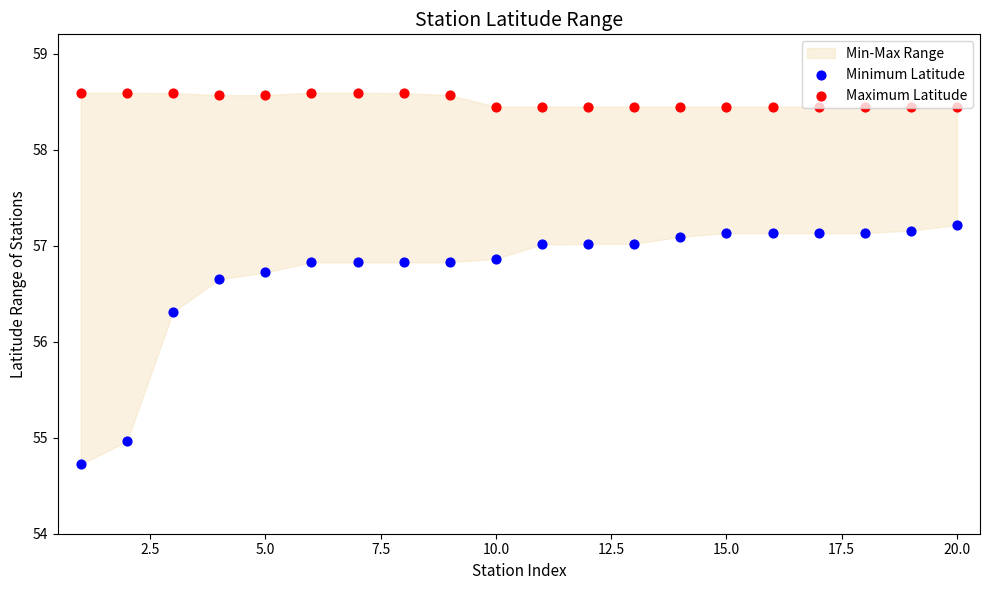

Which series reaches the minimum Y coordinate?

Minimum Latitude